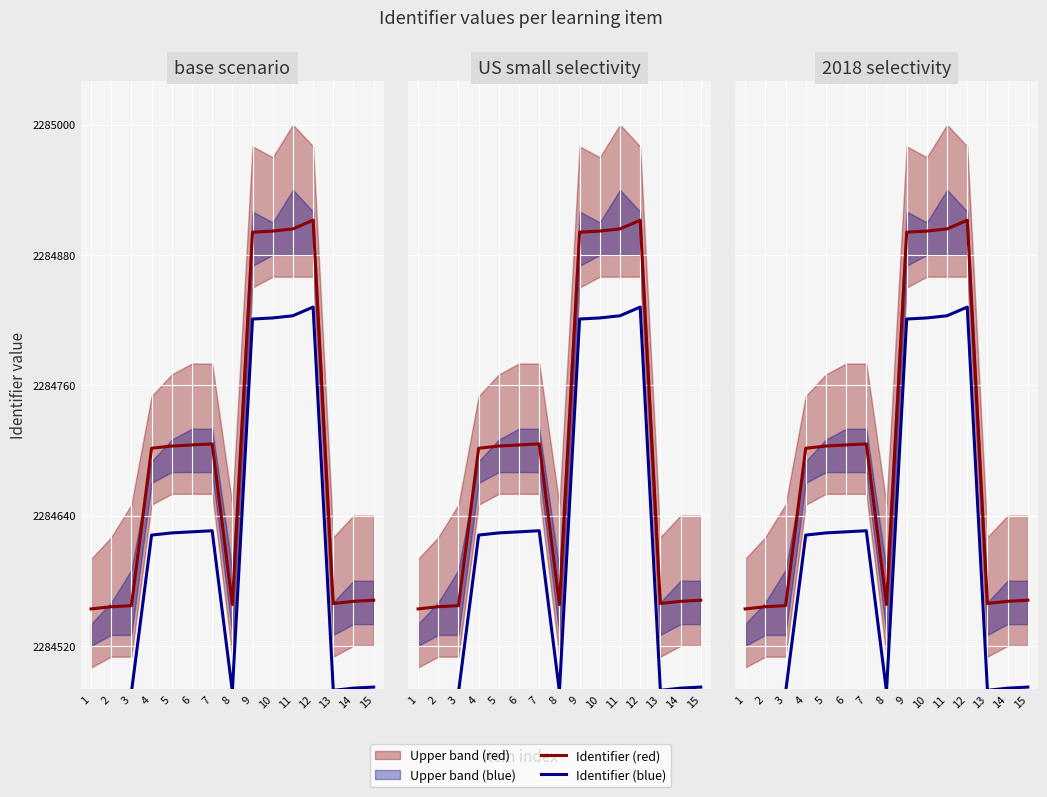

Read the Identifier (blue) value at 10.

2284822